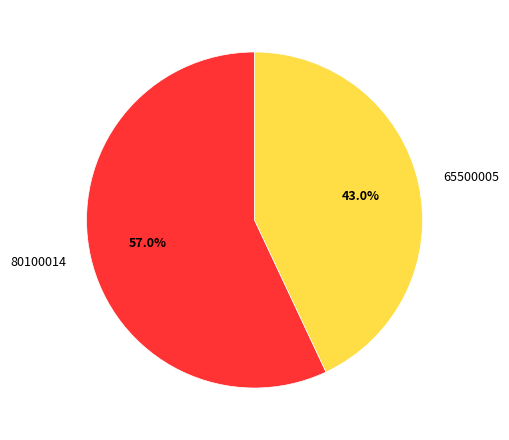

Which category accounts for the majority?

80100014